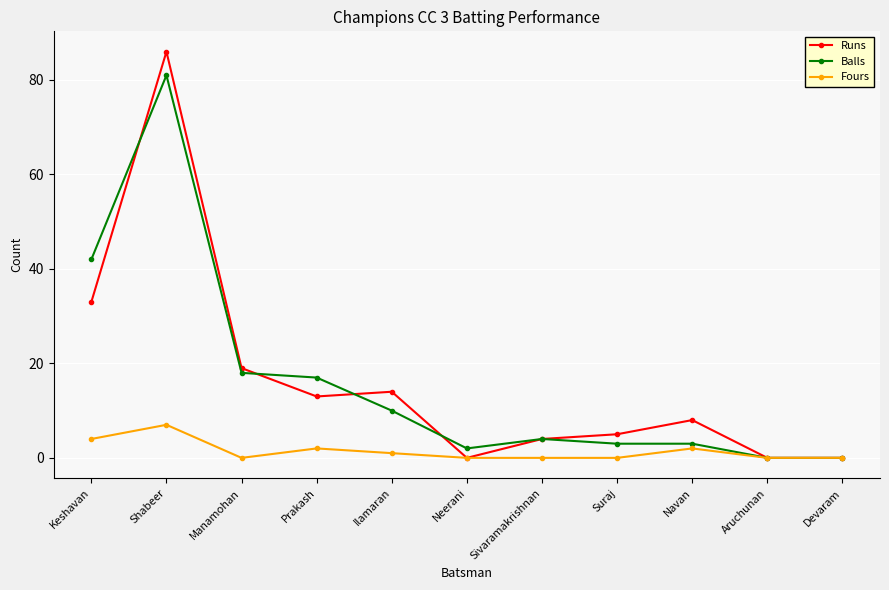

True or false: Fours has a value of 4 at Keshavan.

True